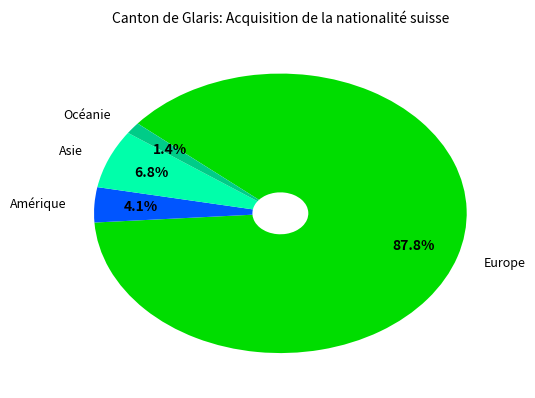

What percentage is the Océanie slice, to the nearest percent?

1%